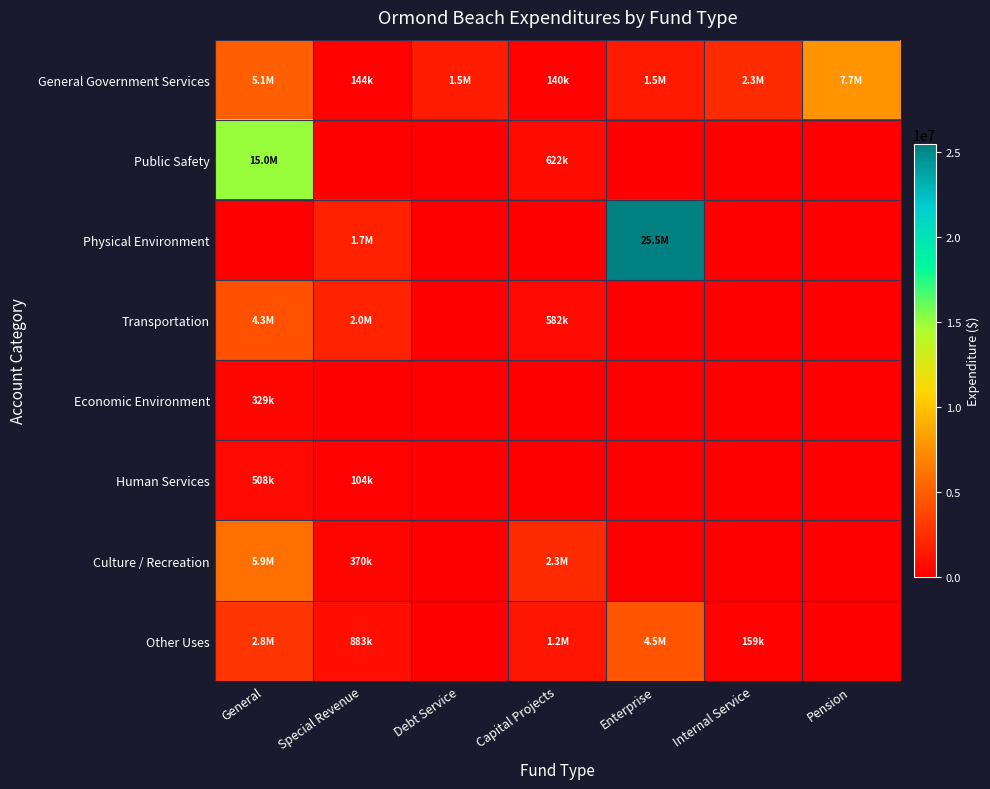

Reading right to left, extract all data points from this chart.

General Government Services: Pension=7694669	Internal Service=2291007	Enterprise=1450050	Capital Projects=140942	Debt Service=1530418	Special Revenue=144490	General=5070381
Public Safety: Pension=0	Internal Service=0	Enterprise=0	Capital Projects=622741	Debt Service=0	Special Revenue=0	General=14973515
Physical Environment: Pension=0	Internal Service=0	Enterprise=25478995	Capital Projects=0	Debt Service=0	Special Revenue=1726113	General=0
Transportation: Pension=0	Internal Service=0	Enterprise=0	Capital Projects=582548	Debt Service=0	Special Revenue=1963847	General=4335827
Economic Environment: Pension=0	Internal Service=0	Enterprise=0	Capital Projects=0	Debt Service=0	Special Revenue=0	General=329222
Human Services: Pension=0	Internal Service=0	Enterprise=0	Capital Projects=0	Debt Service=0	Special Revenue=104110	General=508040
Culture / Recreation: Pension=0	Internal Service=0	Enterprise=0	Capital Projects=2319405	Debt Service=0	Special Revenue=370361	General=5875110
Other Uses: Pension=0	Internal Service=159660	Enterprise=4530272	Capital Projects=1214052	Debt Service=0	Special Revenue=883892	General=2840143